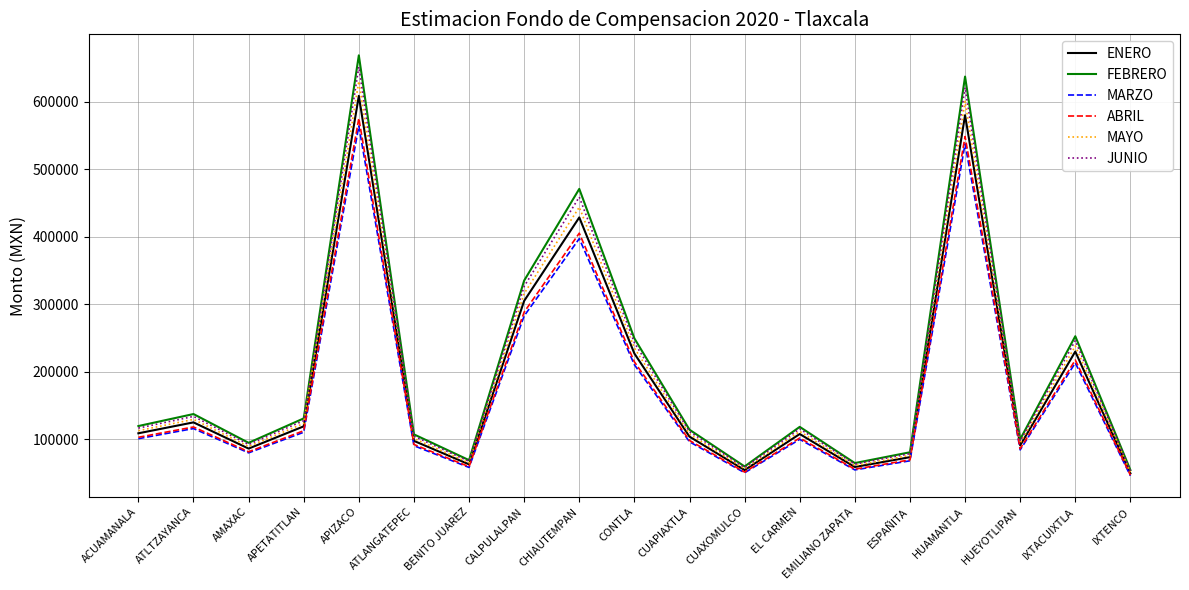

Is the value of JUNIO at BENITO JUAREZ greater than the value of ABRIL at CUAPIAXTLA?

No